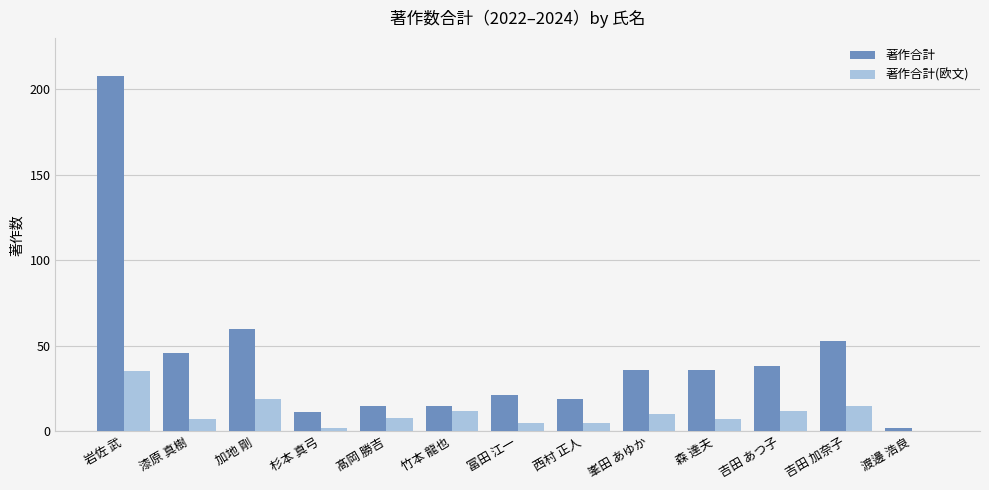

Which series has the largest total across all categories?

著作合計